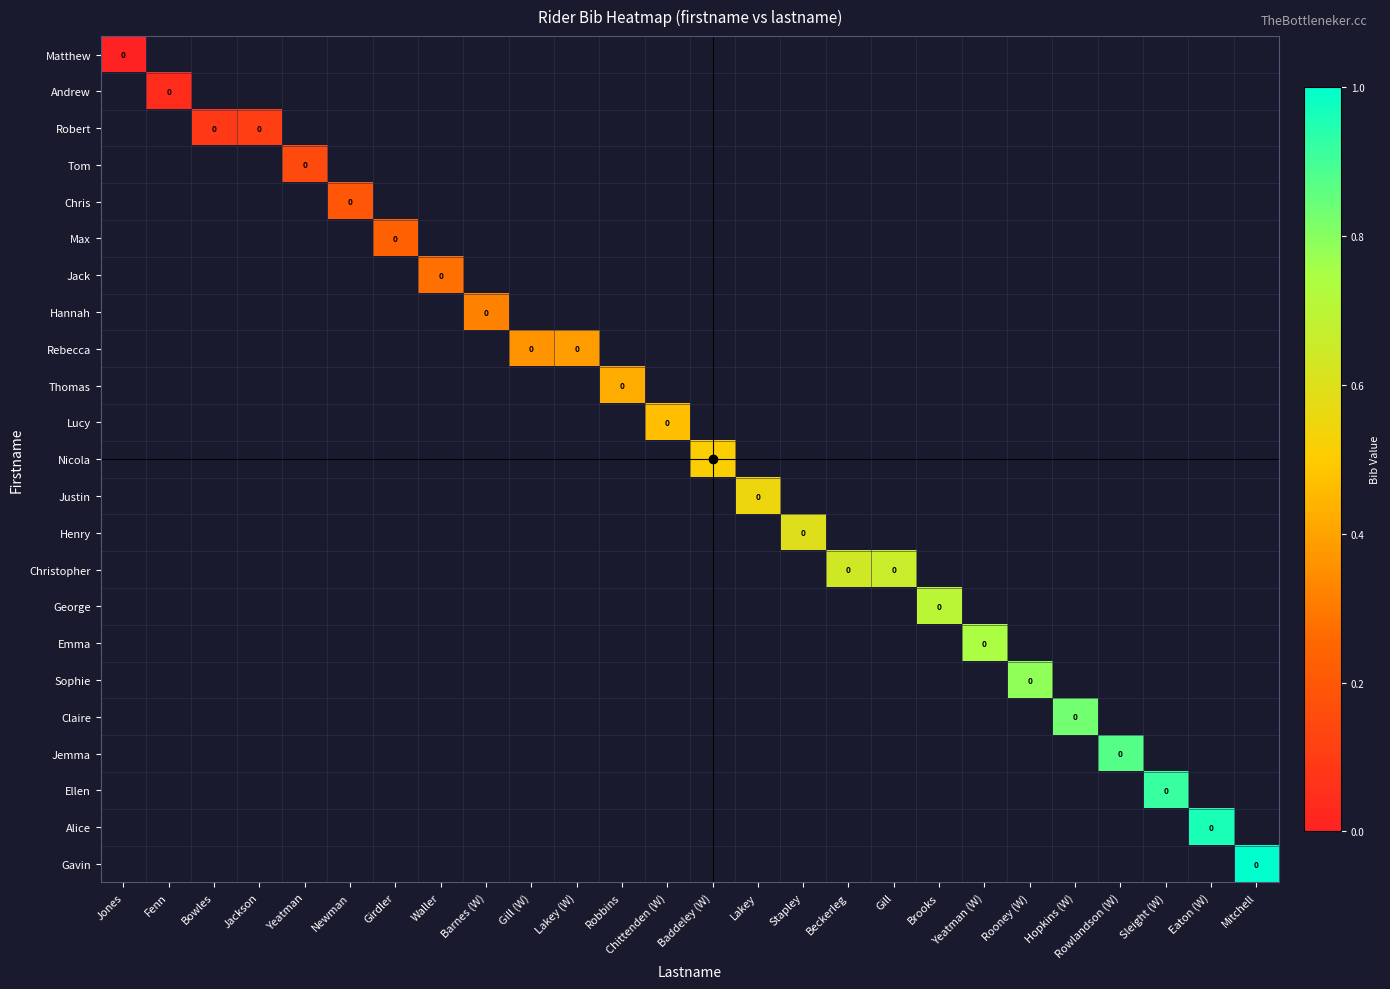

Which label corresponds to the largest value in the chart?

Mitchell